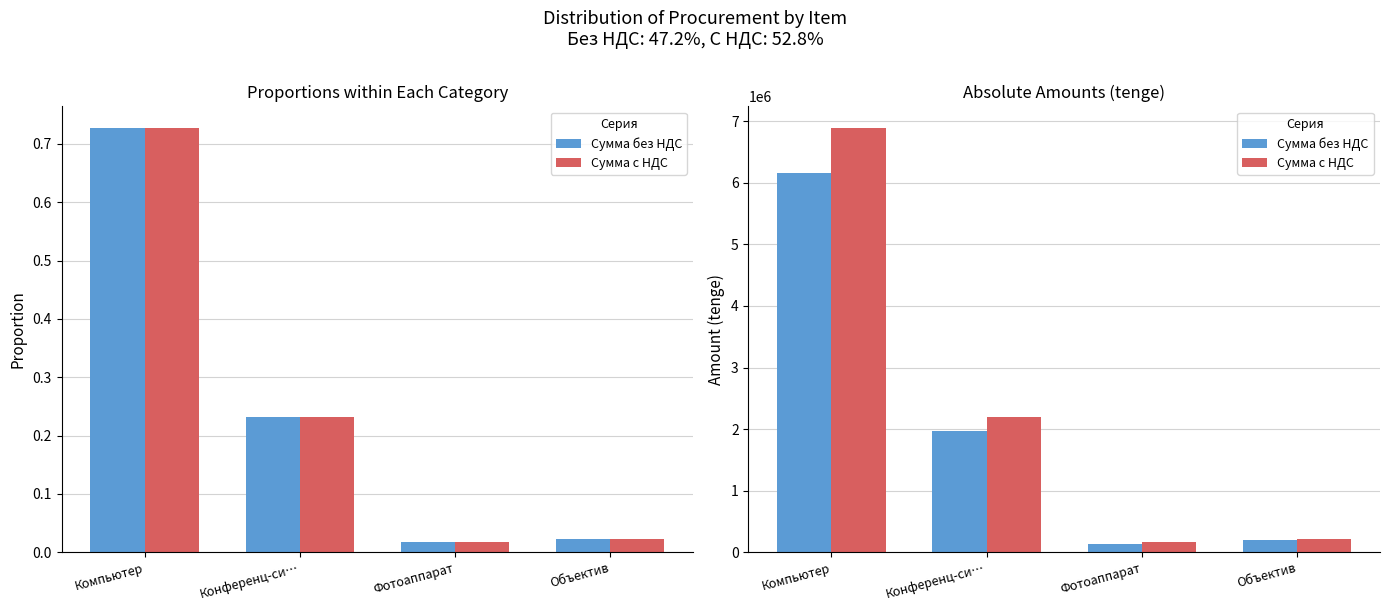

At which category does the chart reach its minimum across all series?

Фотоаппарат